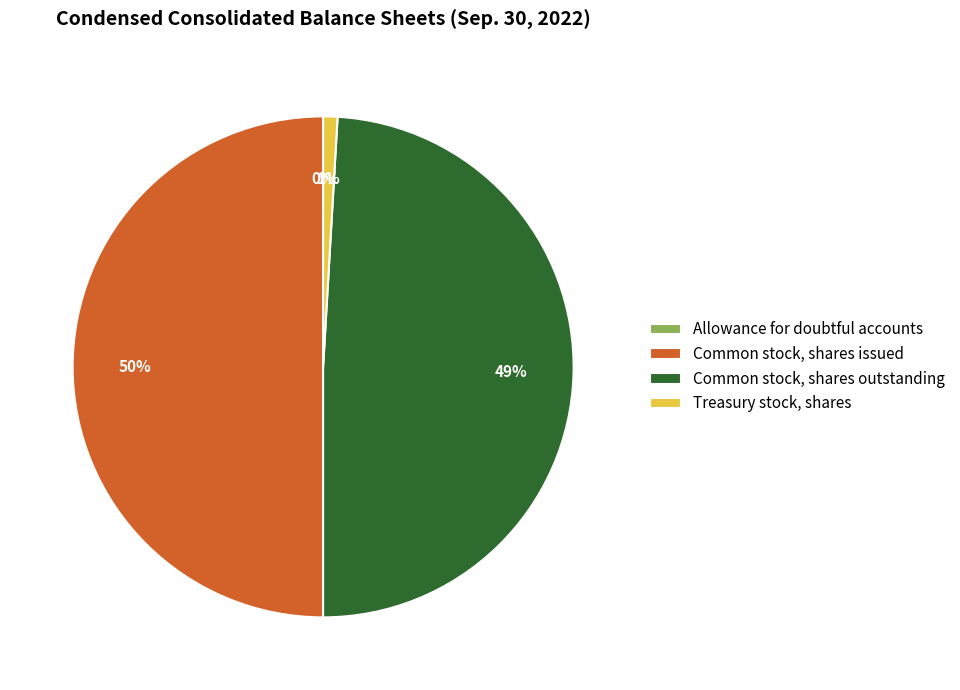

Is it true that Common stock, shares outstanding is 49% of the pie?

True